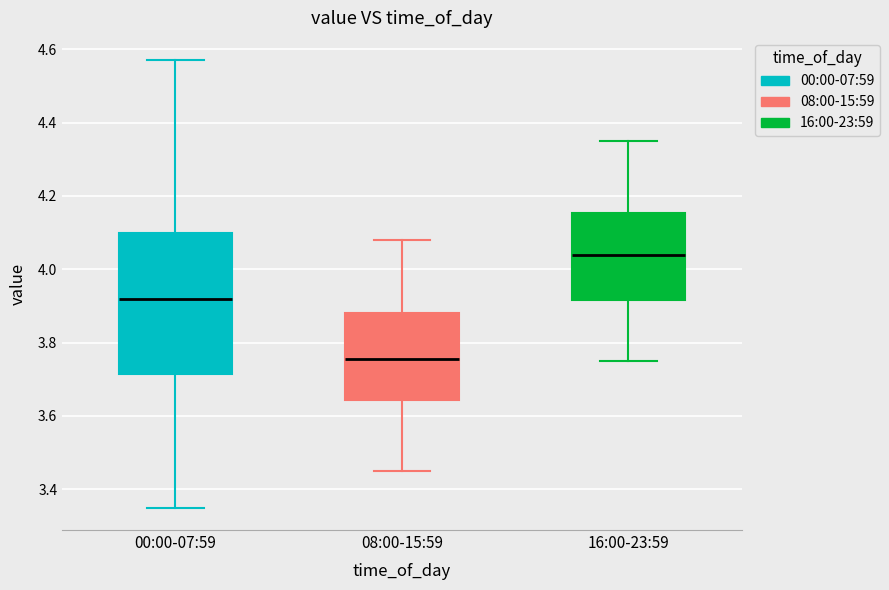

Comparing the boxes themselves (not the whiskers), which one is the tallest?

00:00-07:59